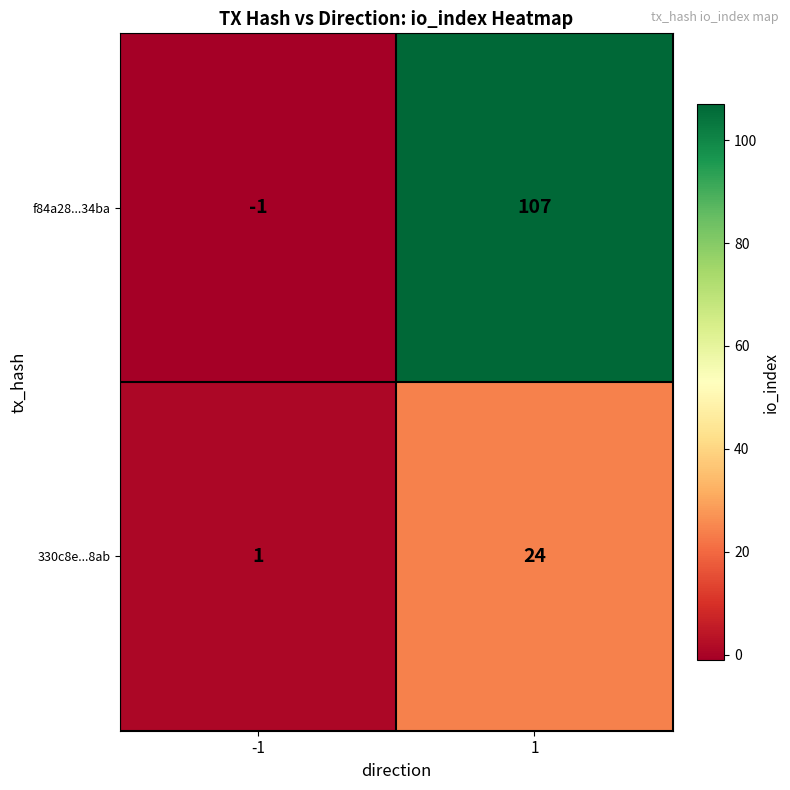

Rank the series by their maximum value, from highest to lowest.

f84a28...34ba, 330c8e...8ab